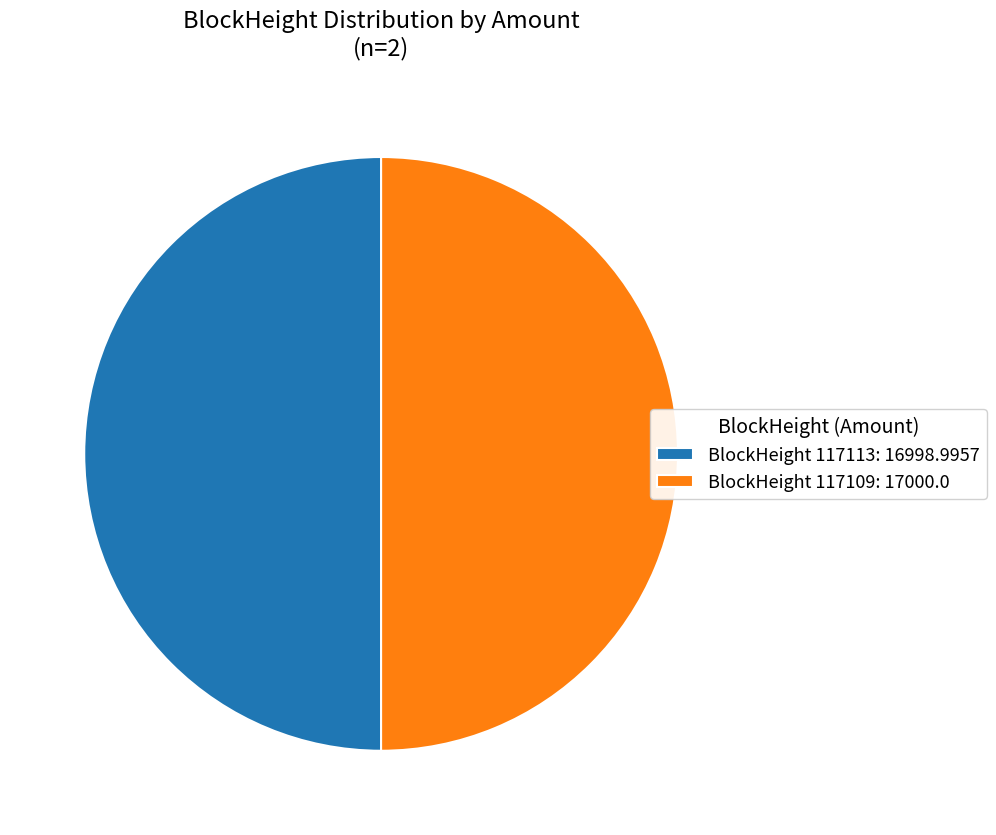

Combined, do BlockHeight 117109: 17000.0 and BlockHeight 117113: 16998.9957 account for over 50%?

Yes